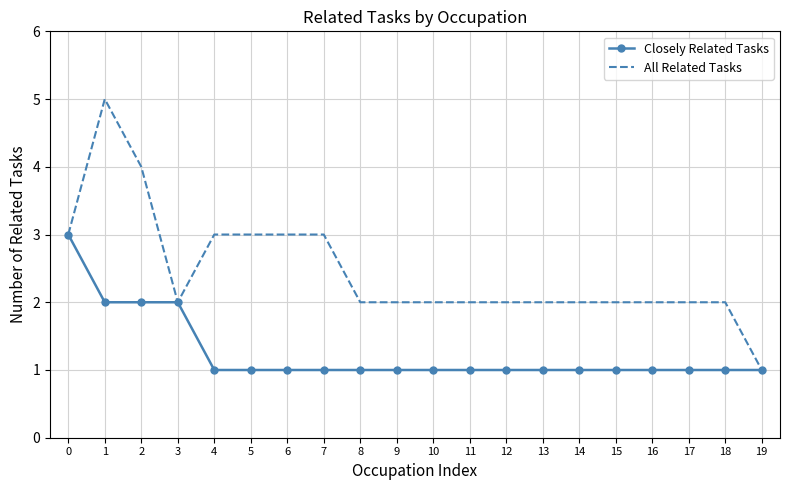

Which series has the widest spread of values?

All Related Tasks